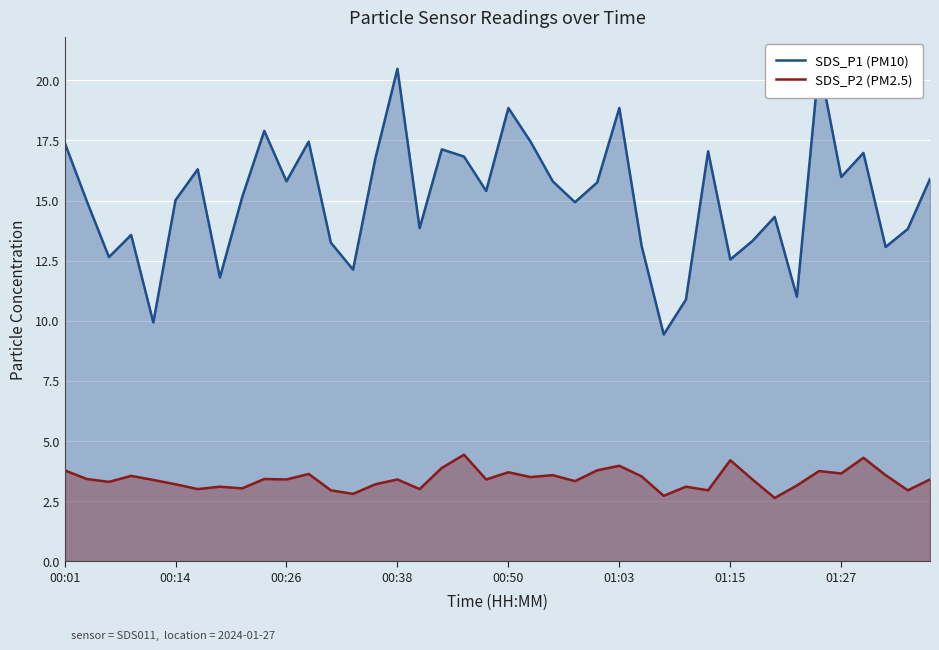

What is the maximum value for SDS_P2 (PM2.5)?

4.4